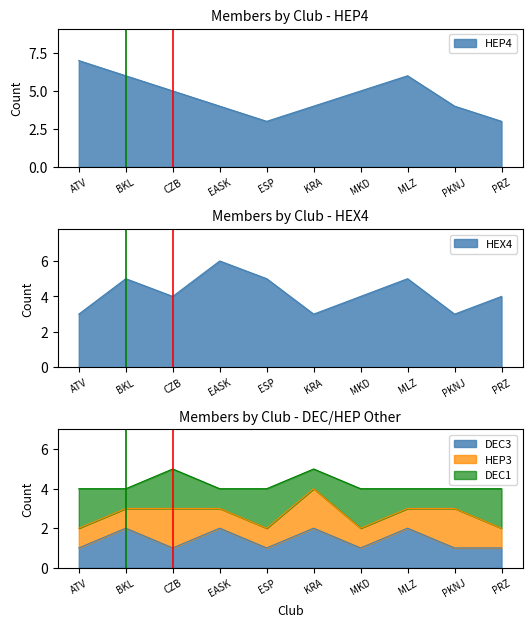

Read the DEC3 value at BKL.

2